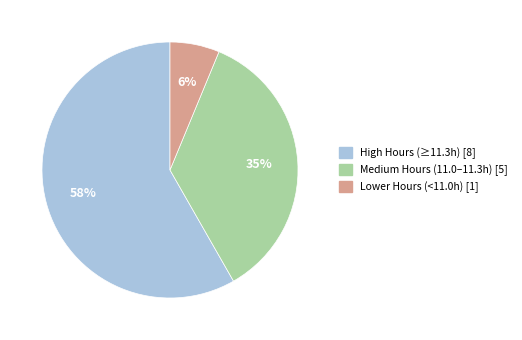

Combined, do Lower Hours (<11.0h) [1] and High Hours (≥11.3h) [8] account for over 50%?

Yes